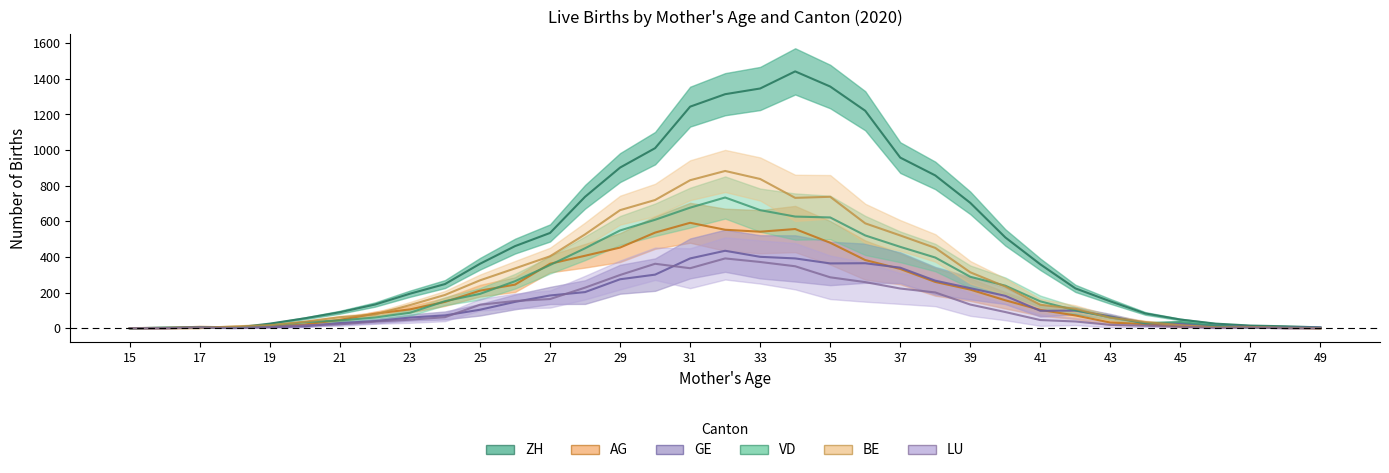

True or false: AG has a value of 9 at 19.

True